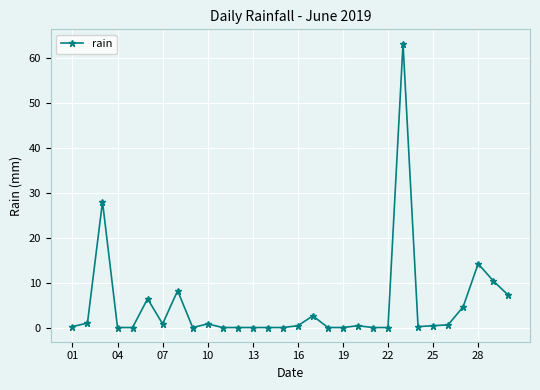

What is the greatest value displayed?

63.2